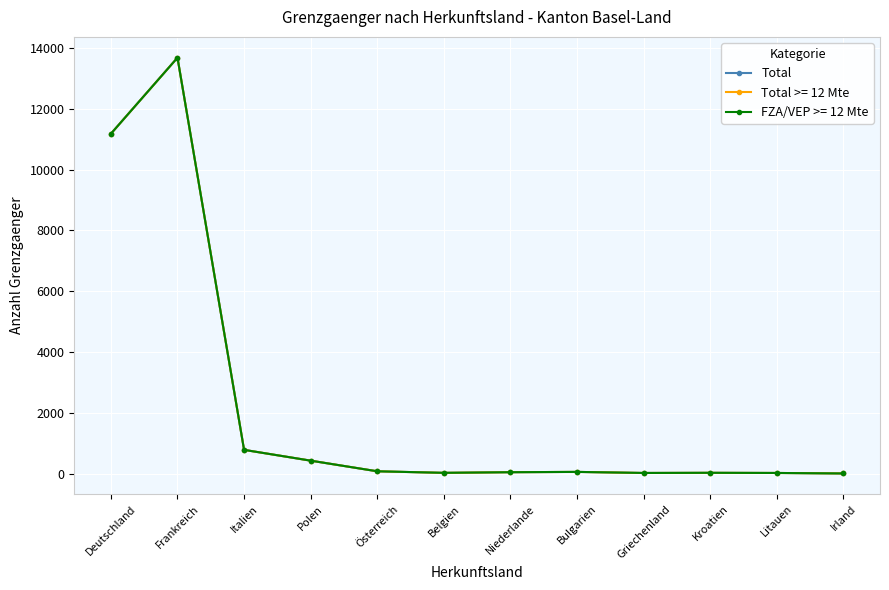

What is the label of the 12th point from the left?

Irland